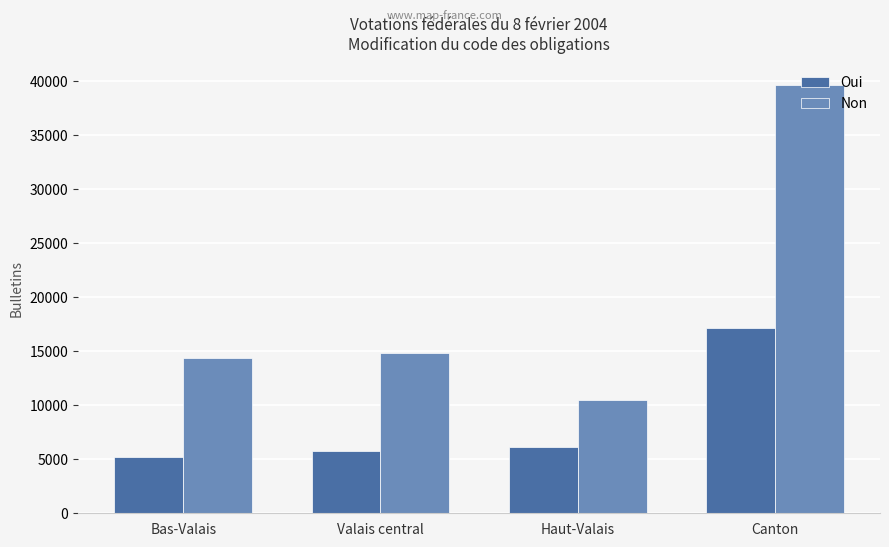

What is the average value of the Oui series?

8584